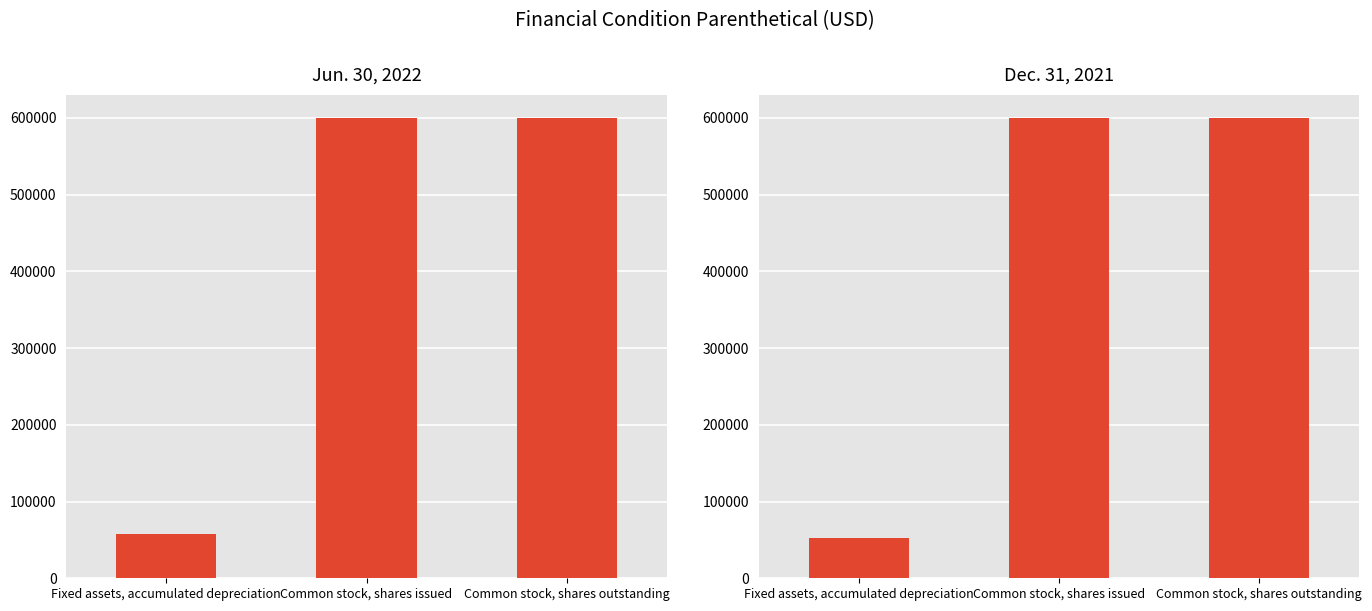

Reading right to left, what are all the values shown in this chart?

Jun. 30, 2022: Common stock, shares outstanding=600090	Common stock, shares issued=600090	Fixed assets, accumulated depreciation=57640
Dec. 31, 2021: Common stock, shares outstanding=600090	Common stock, shares issued=600090	Fixed assets, accumulated depreciation=52169